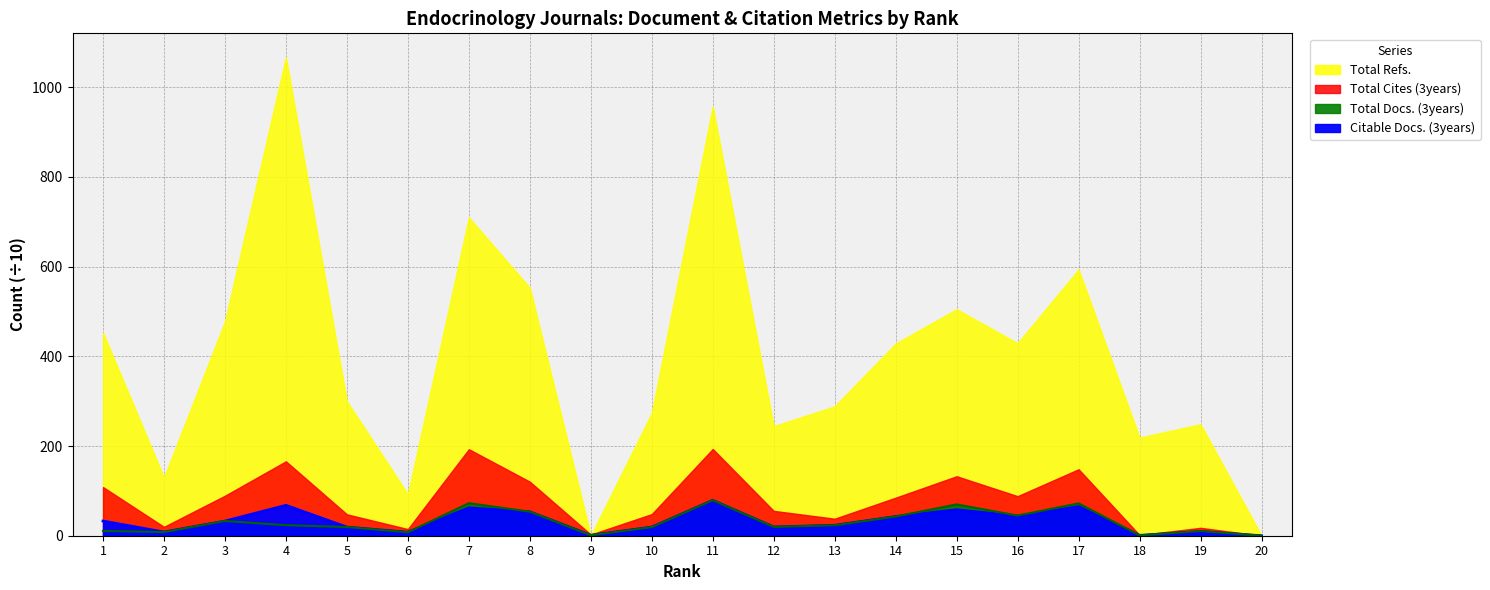

At which category is the sum across all series the highest?

11